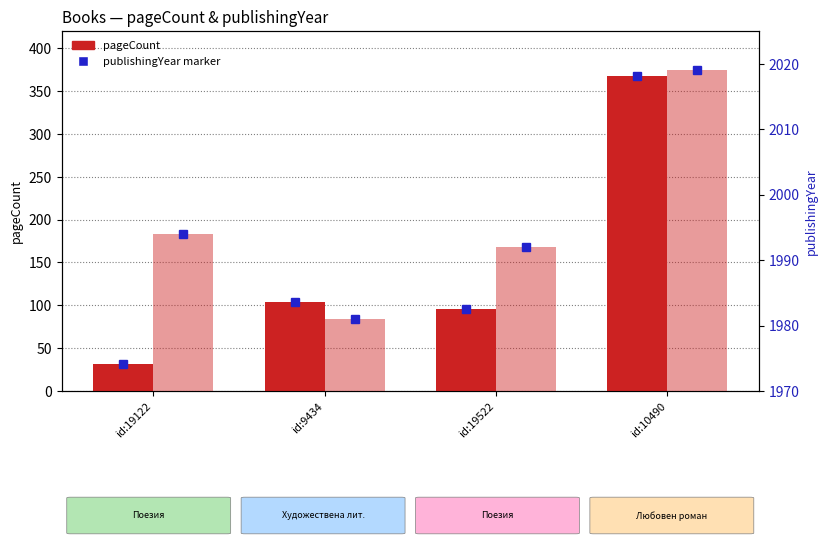

Rank the series by their maximum value, from lowest to highest.

pageCount, publishingYear